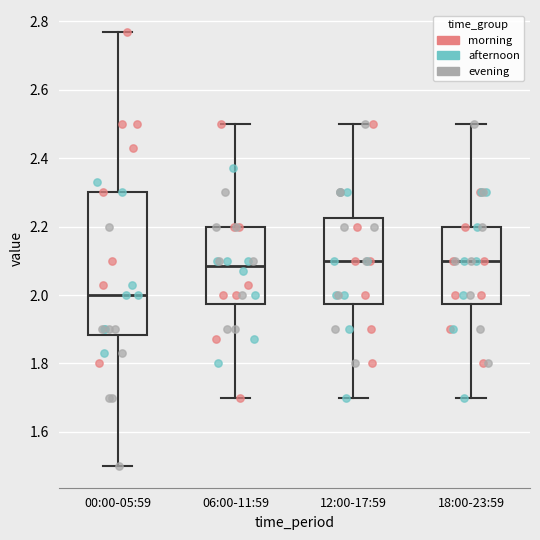

Which box has the lowest median line?

00:00-05:59